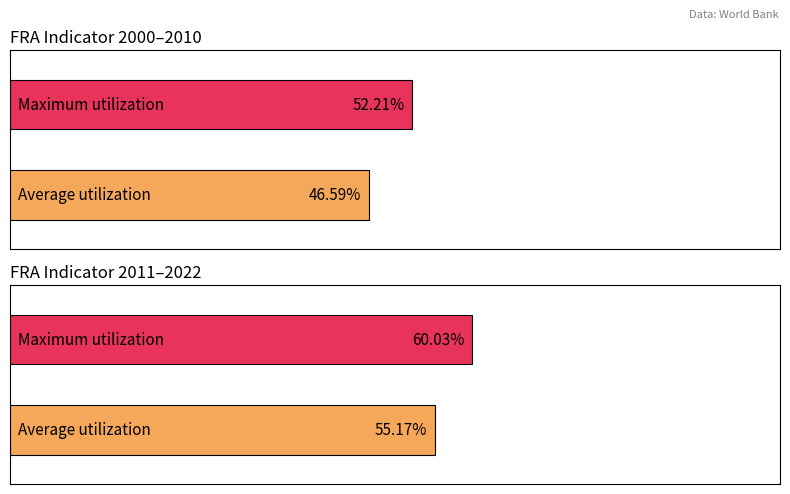

At which label is Average utilization closest to 56?

2022